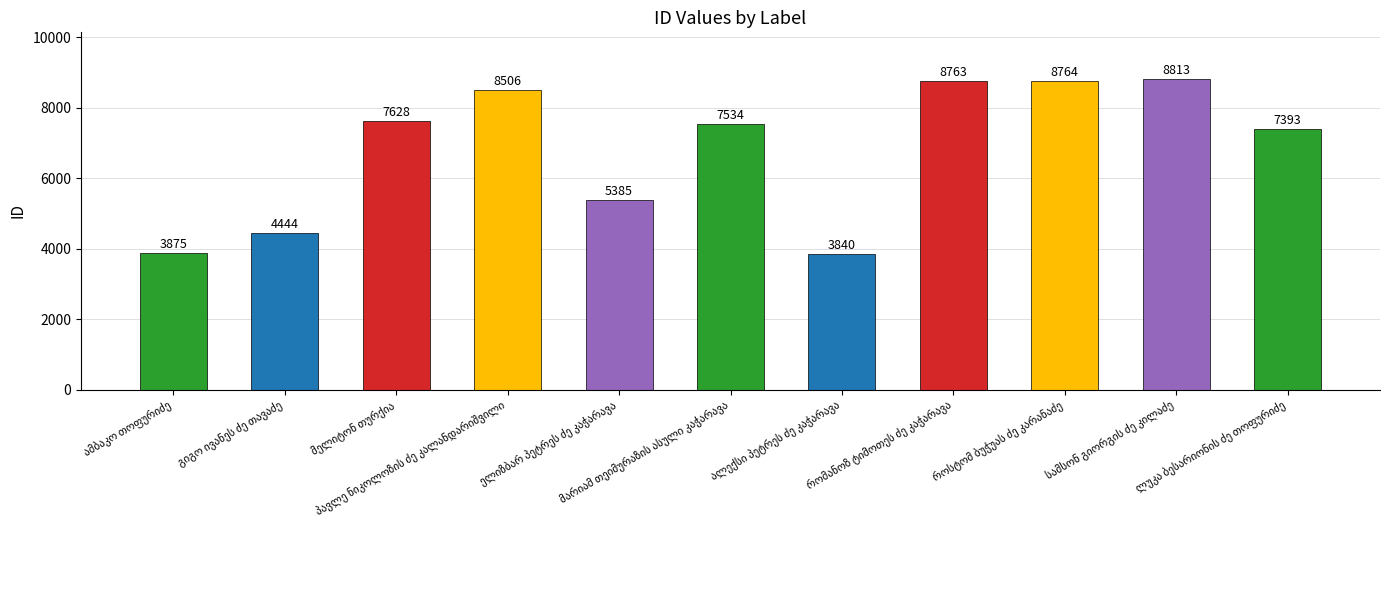

What is the difference between the maximum and minimum values?

4973